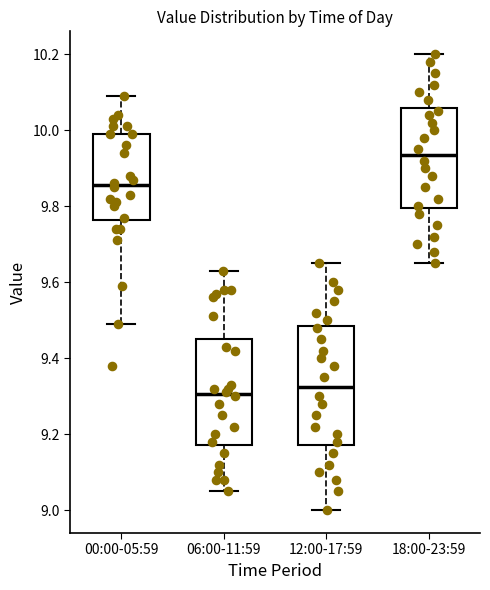

Reading left to right, transcribe this box plot: for each box, give where its median line is, the range the box spans, and where its two whiskers end, as read against the y-axis. The values are not printed on the chart, so give them approximately, as read against the axis.

00:00-05:59: median 9.86, box 9.76 to 10.00, whiskers 9.50 to 10.10
06:00-11:59: median 9.30, box 9.18 to 9.46, whiskers 9.06 to 9.64
12:00-17:59: median 9.32, box 9.18 to 9.48, whiskers 9.00 to 9.66
18:00-23:59: median 9.94, box 9.80 to 10.06, whiskers 9.66 to 10.20